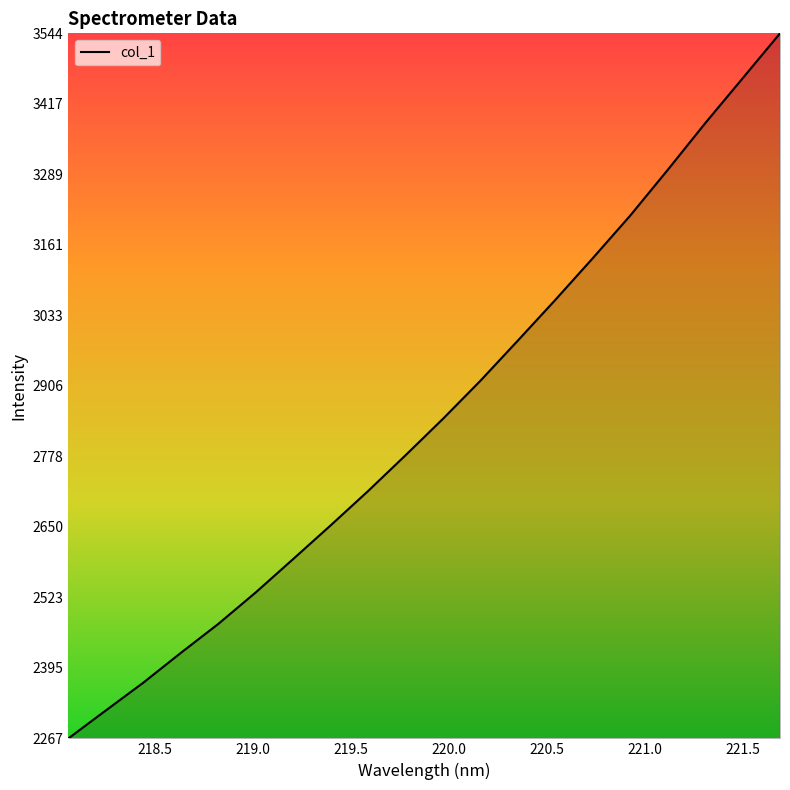

True or false: there are more than 0 points higher than both neighbors.

False